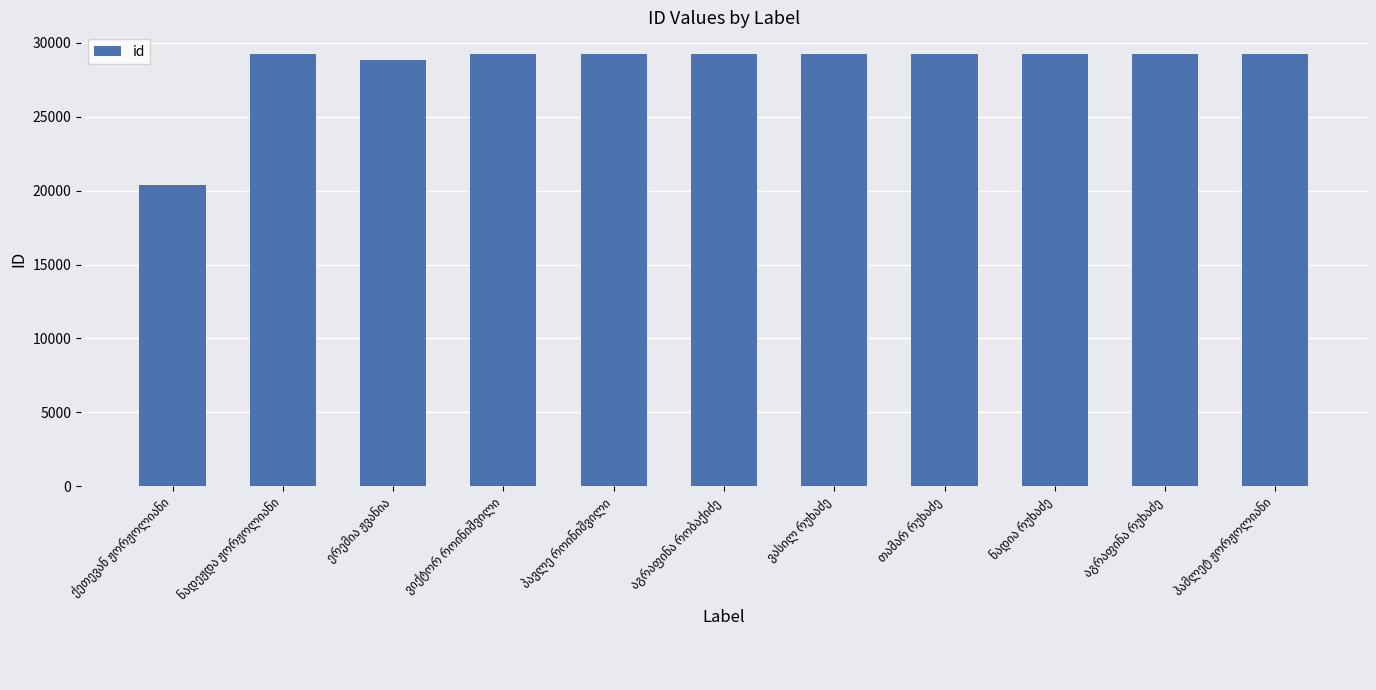

What is the maximum value shown in the chart?

29240